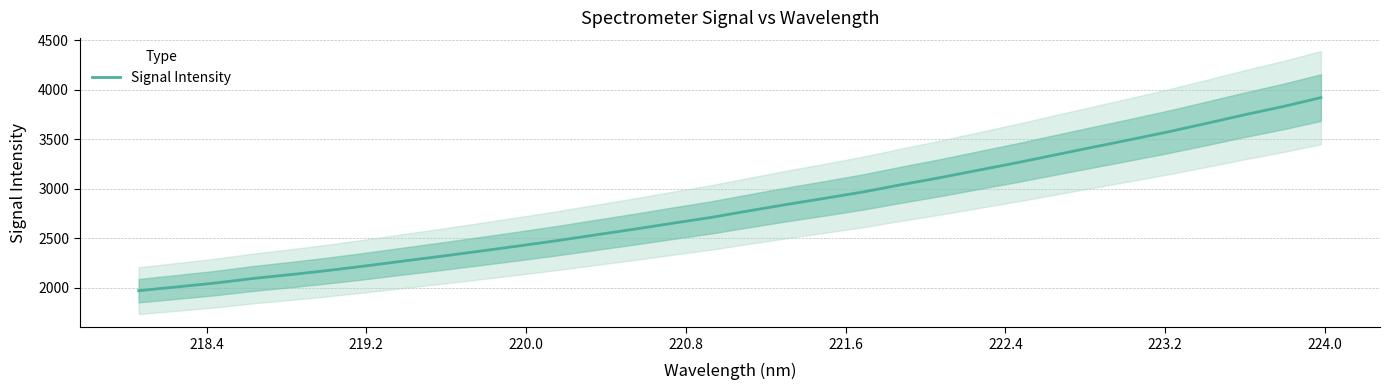

What is the maximum value shown in the chart?

3921.6